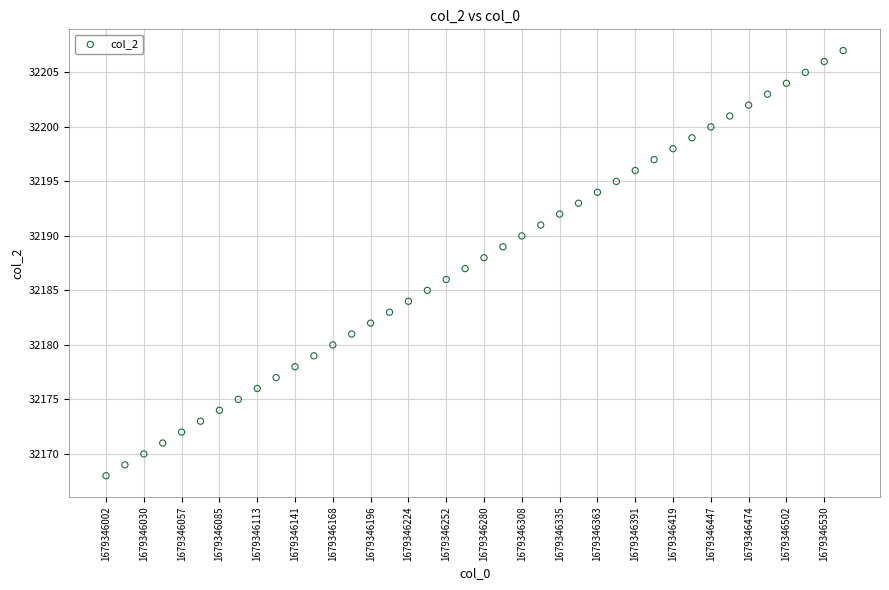

What is the range of Y values (max minus min)?

39